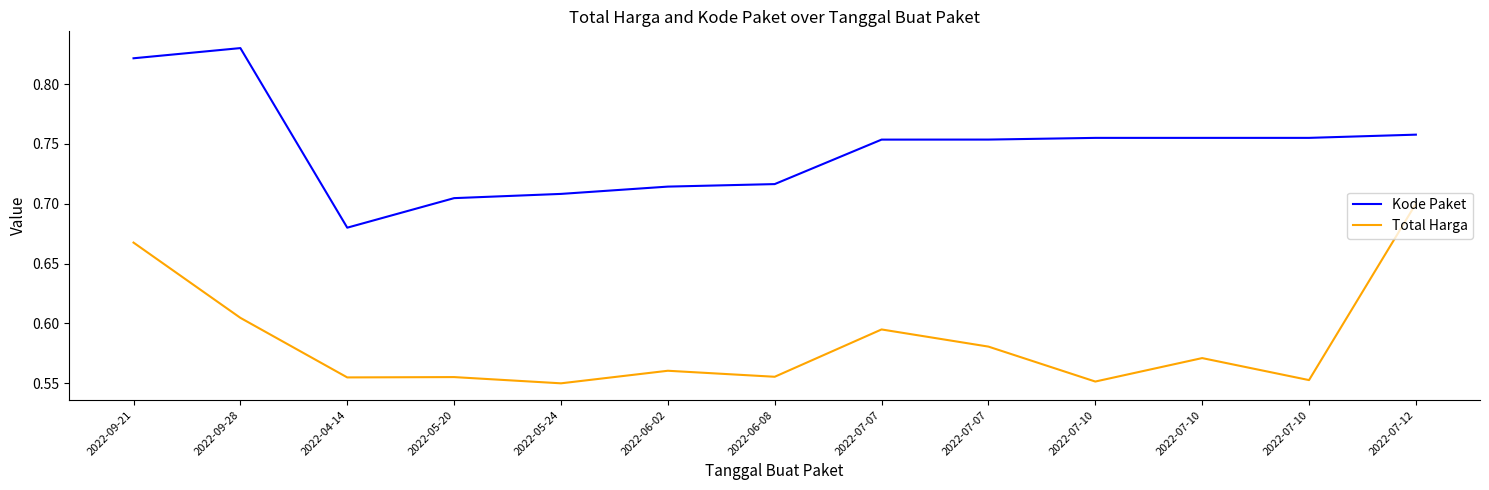

What are all the series names shown in the legend?

Kode Paket, Total Harga